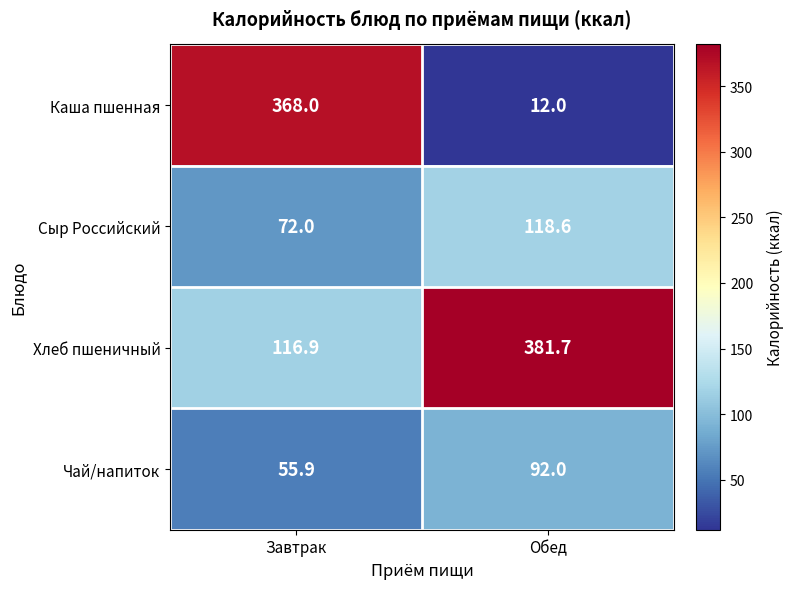

The value of Чай/напиток at Завтрак is 25.4. True or false?

False